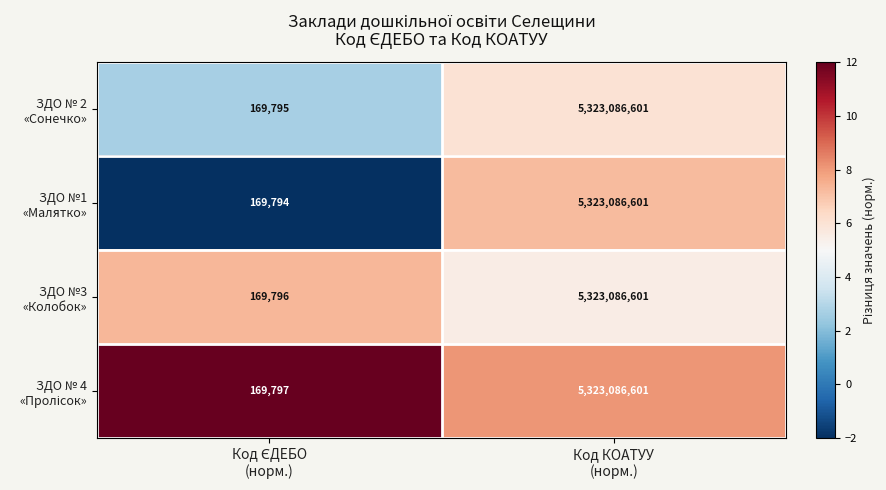

What is the greatest value displayed?

5323086601